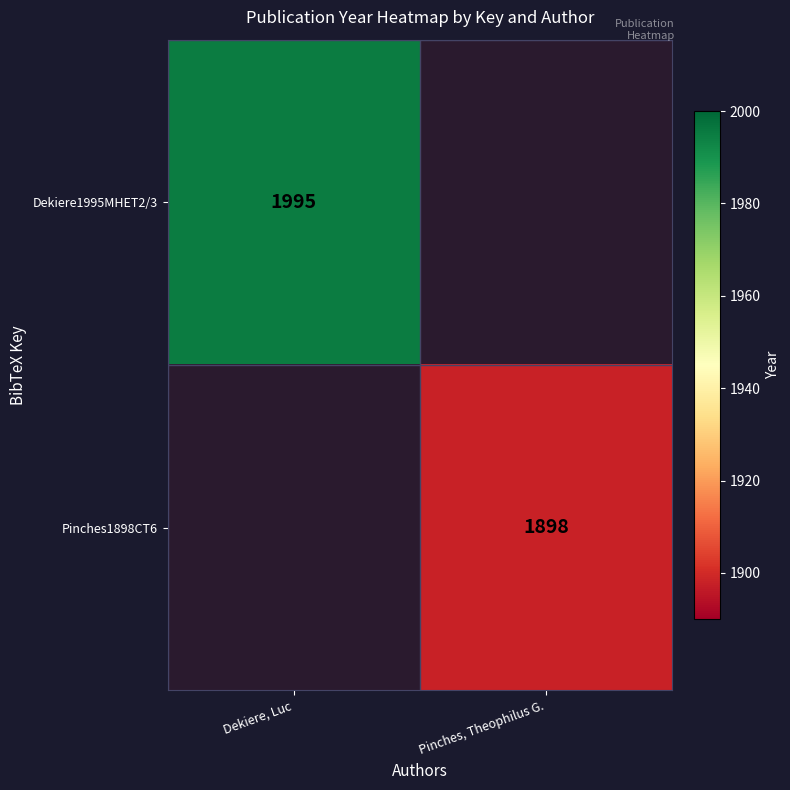

Is it true that Dekiere1995MHET2/3 equals 1995 at Dekiere, Luc?

True